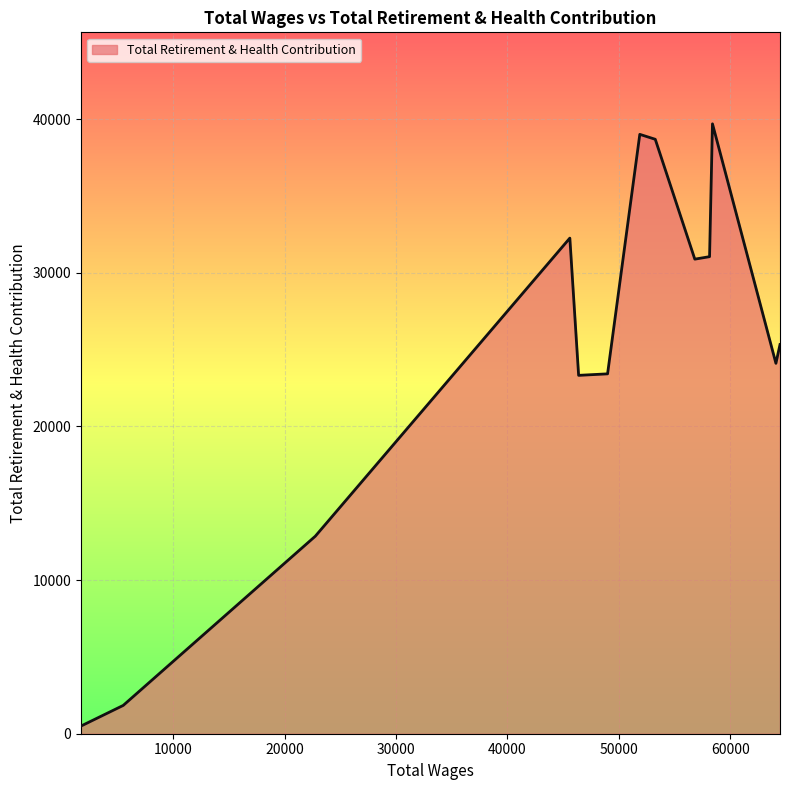

What is the difference between the maximum and minimum values?

39199